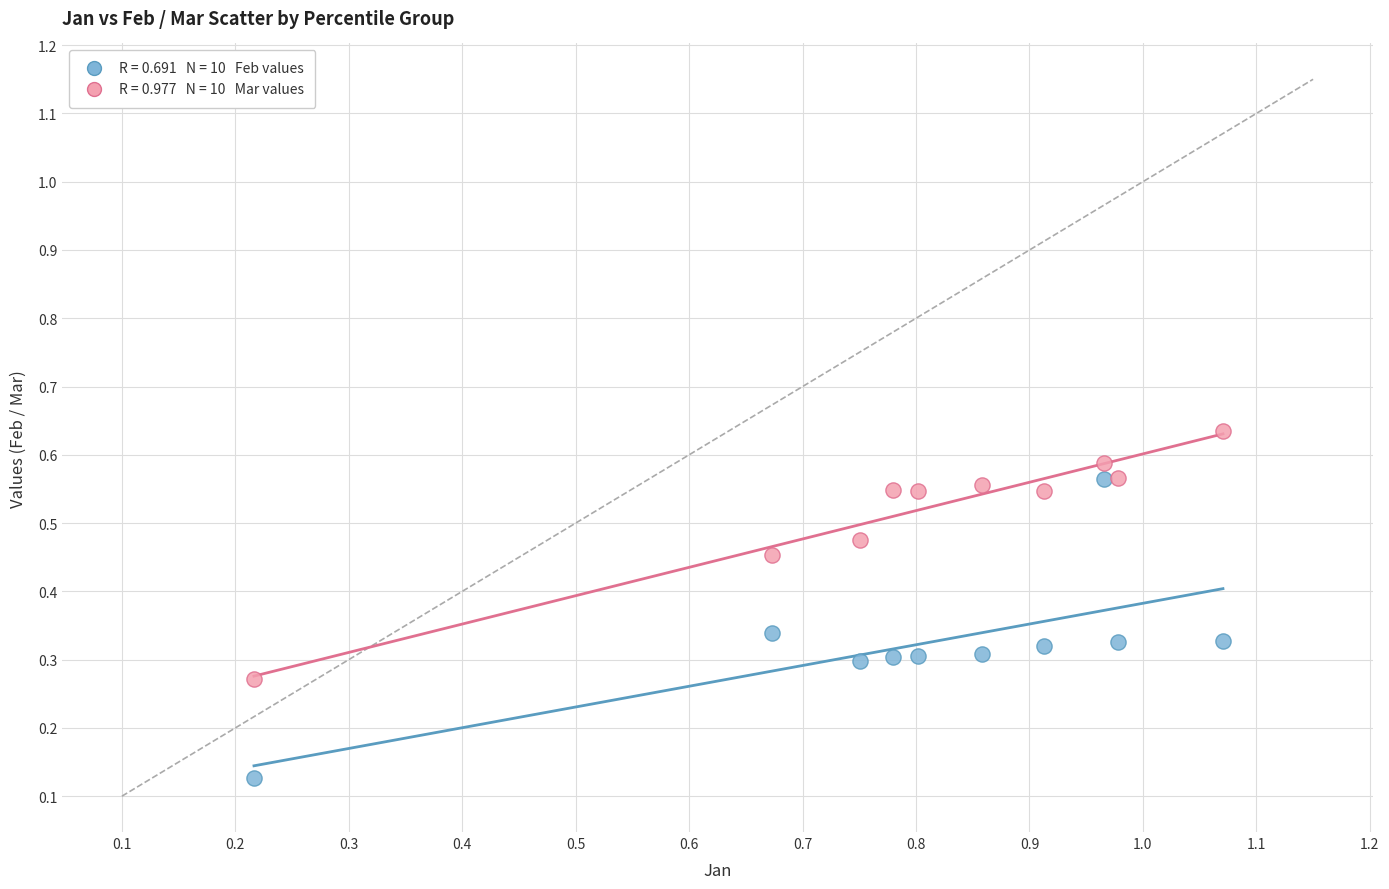

Across all data points, what is the range of X values (max minus min)?

0.9